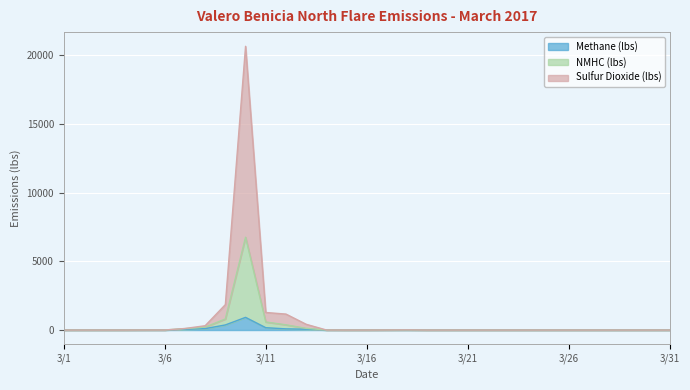

Between 3/17 and 3/31, which series saw the biggest shift?

NMHC (lbs)